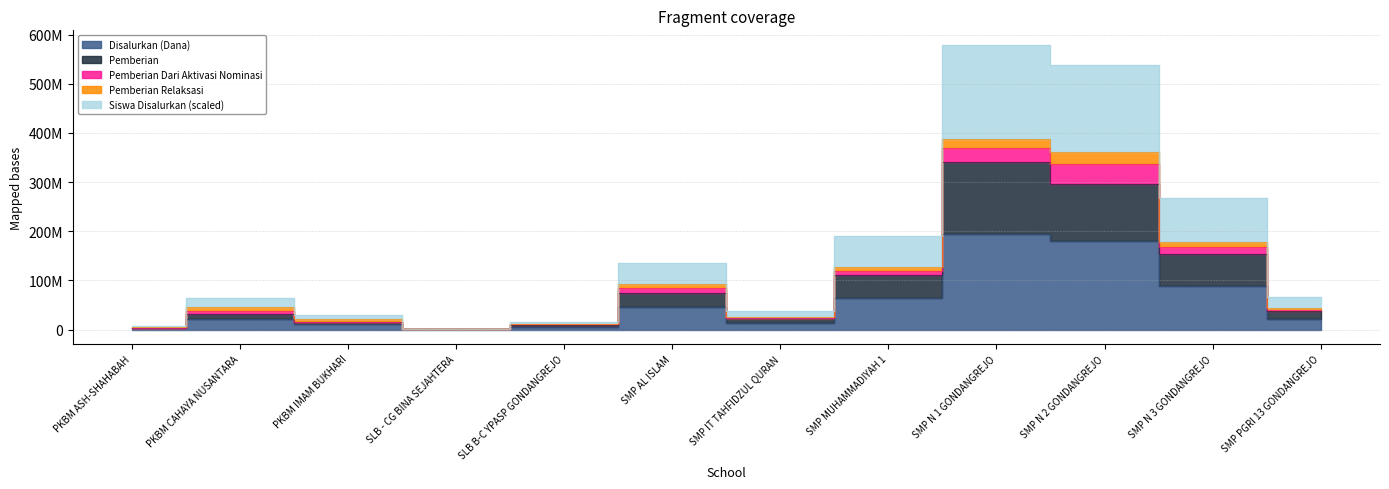

Which series changed the most between SMP MUHAMMADIYAH 1 and SMP N 2 GONDANGREJO?

Siswa Disalurkan